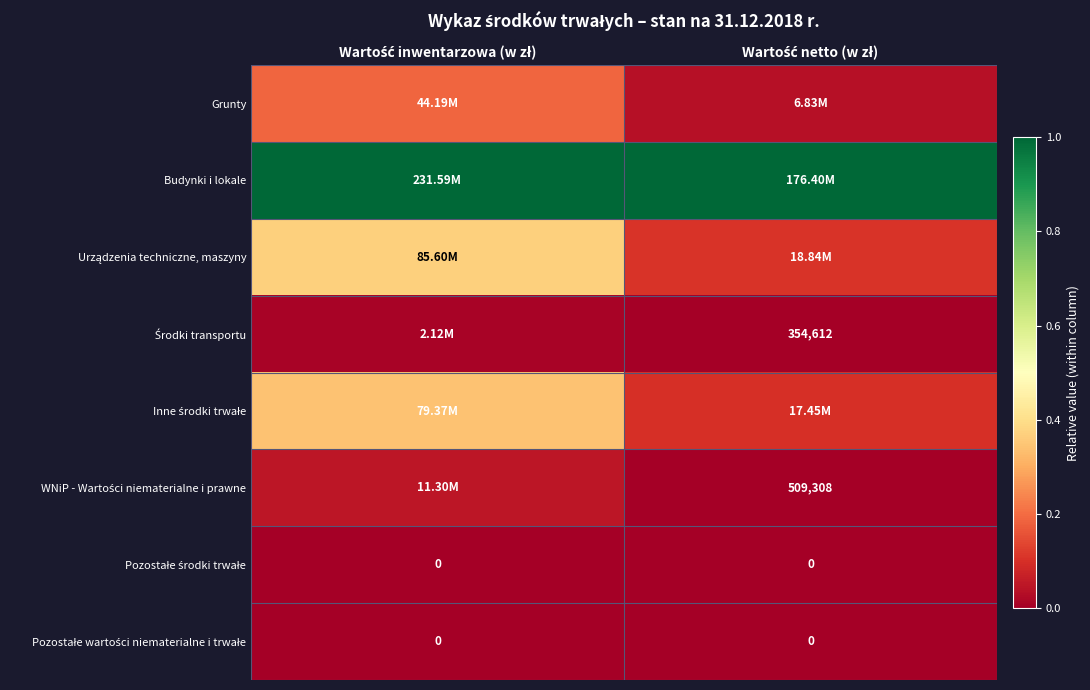

Is it true that Grunty equals 0.0 at Wartość inwentarzowa (w zł)?

False